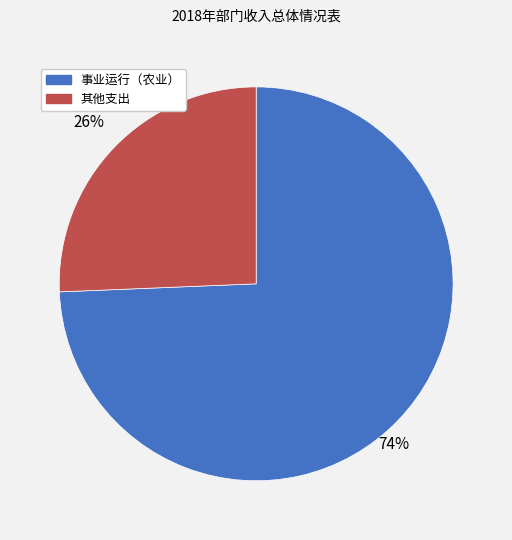

True or false: 事业运行（农业） accounts for 74% of the total.

True